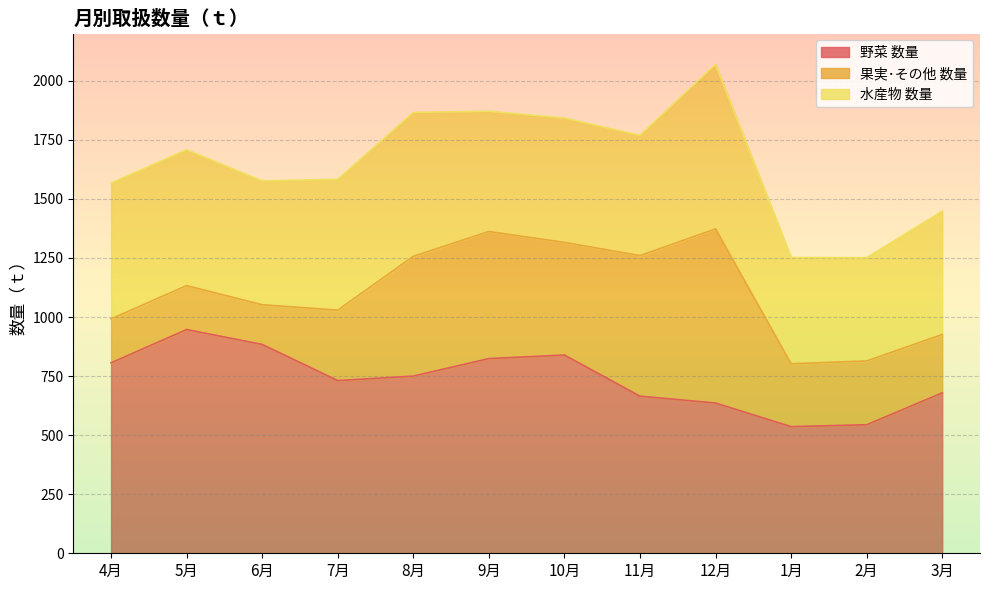

Does the chart display data point markers on the line(s)?

No